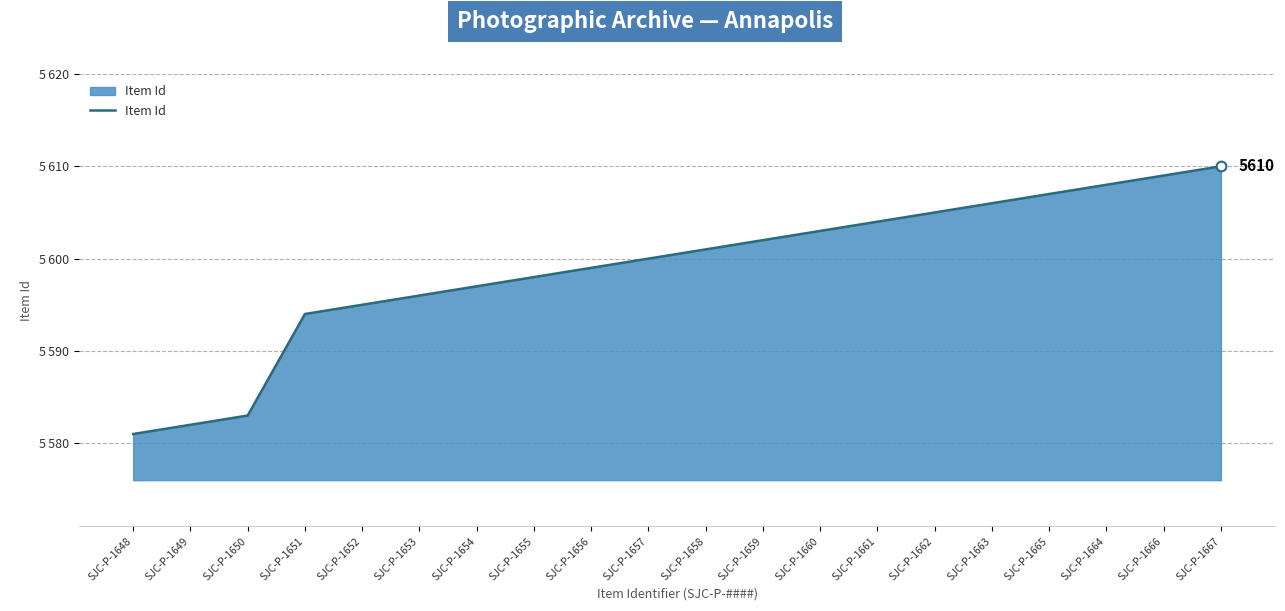

Does the chart display data point markers on the line(s)?

No